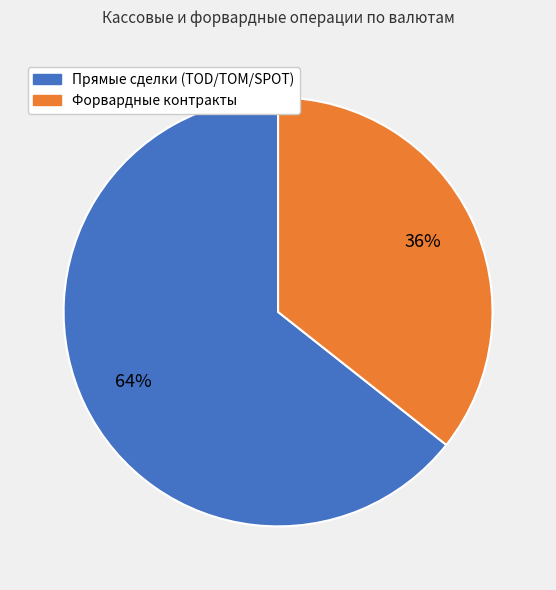

How many segments does this pie chart have?

2